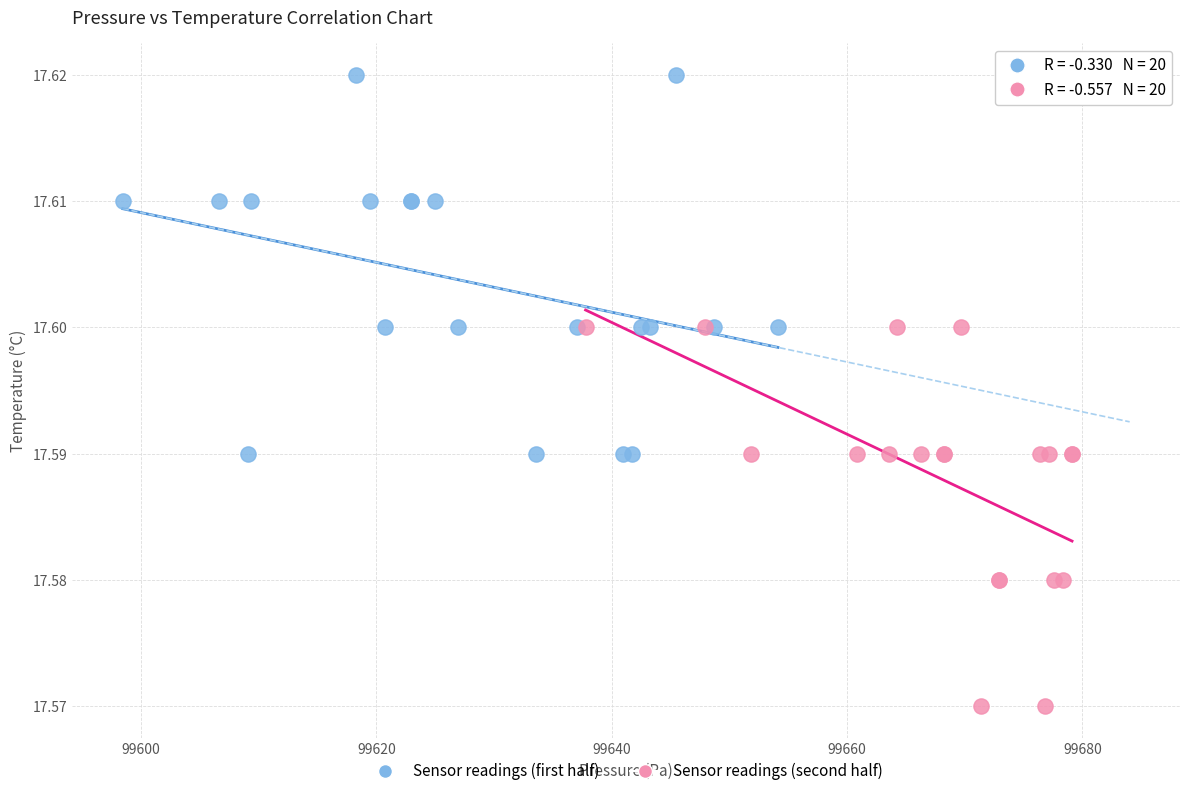

Which series contains the highest Y value?

Sensor readings (first half)